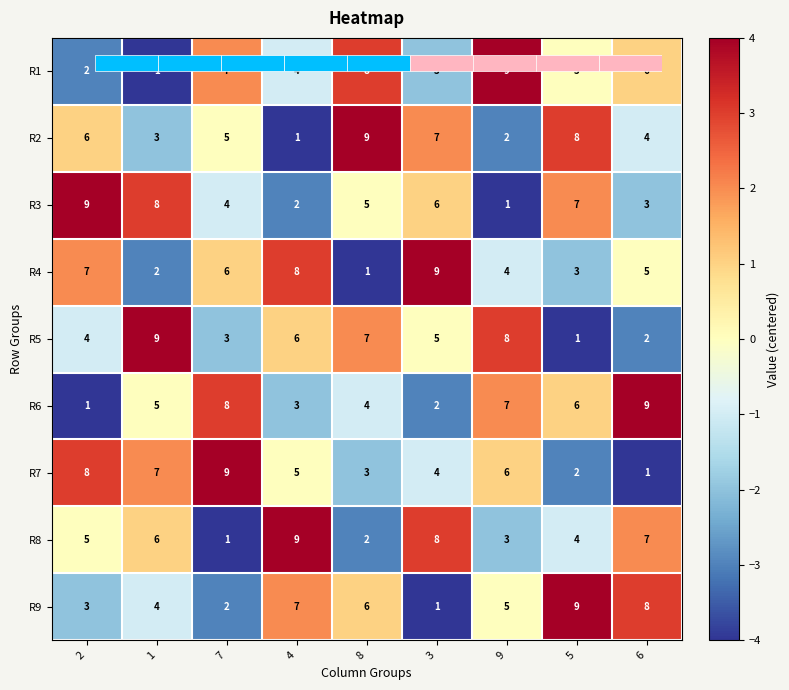

How many series are shown in this chart?

9